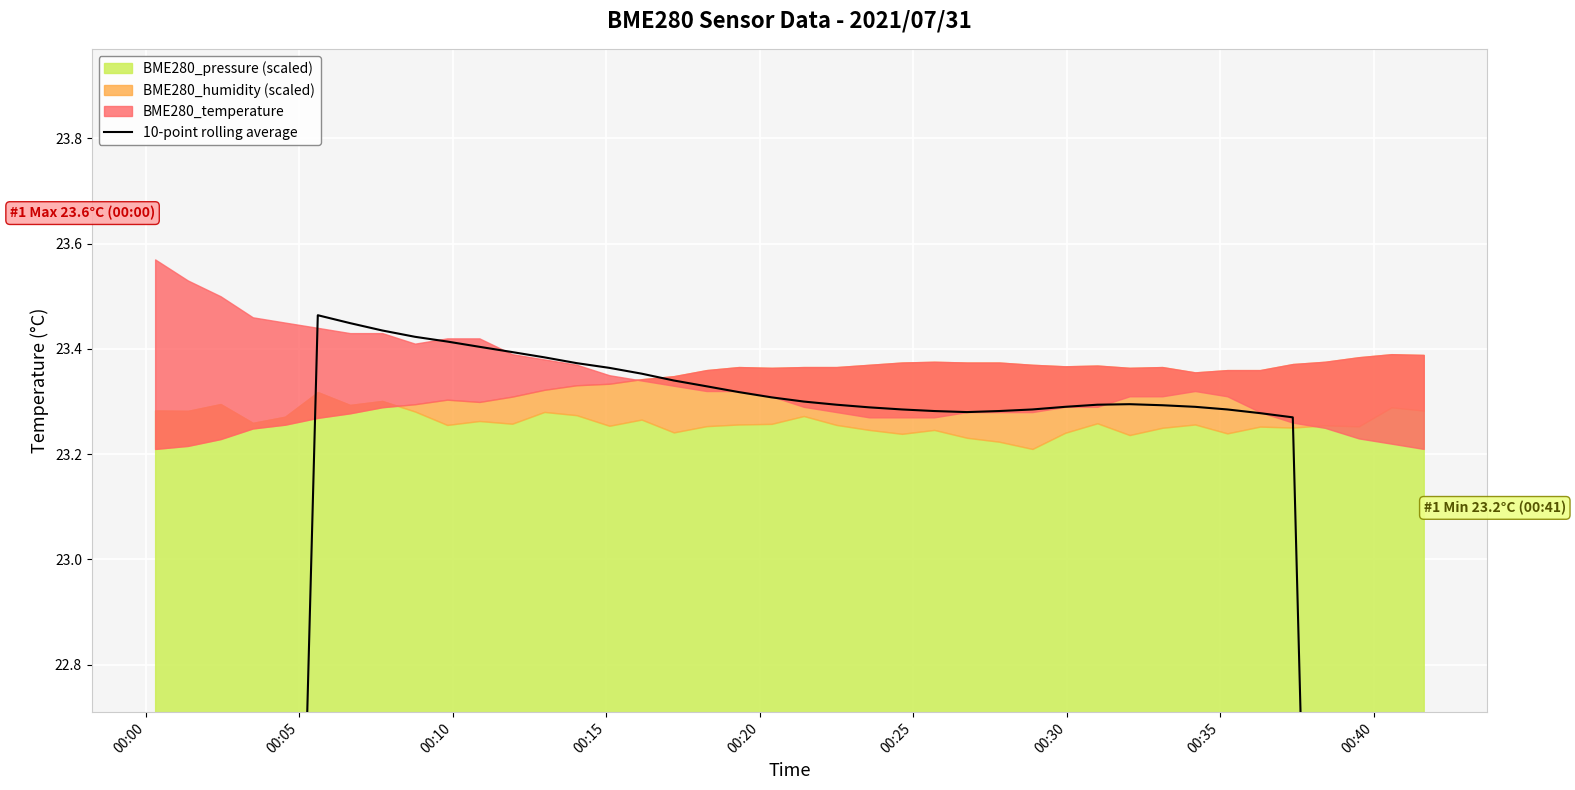

What is the average value?

21.9